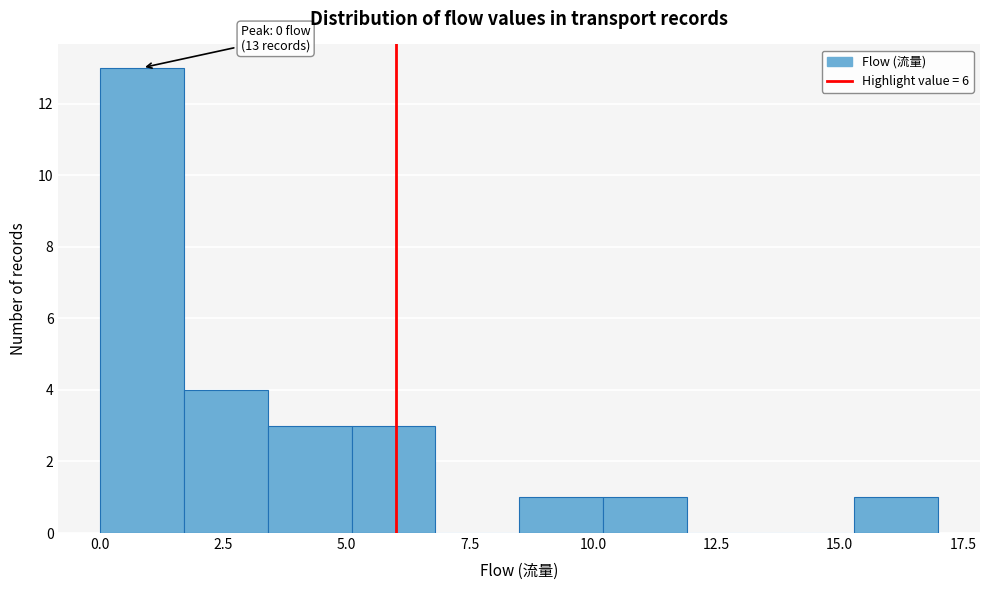

Around what value on the x-axis is the tallest bar? Give the approximate position of its centre, as read against the axis.

1.0